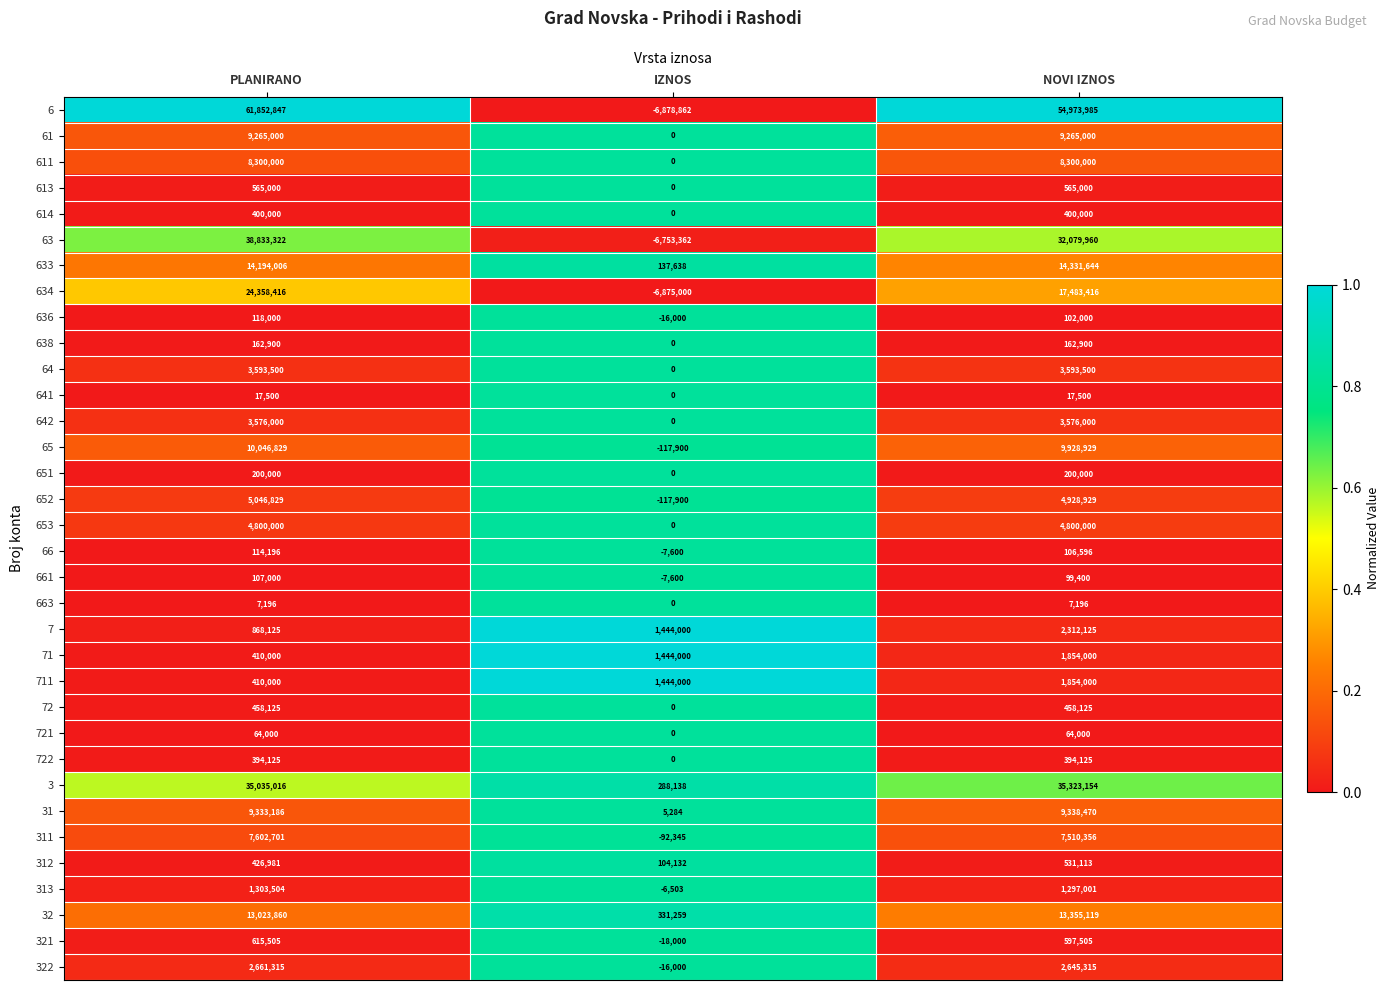

Which series has the largest total across all categories?

6